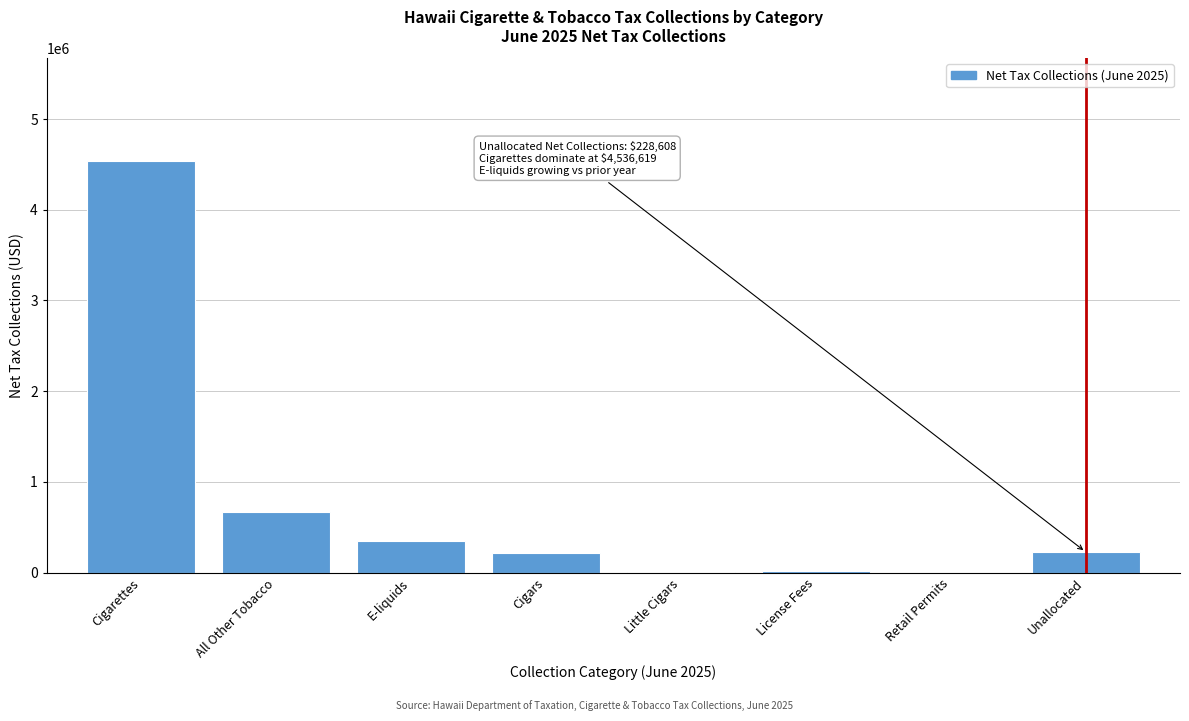

What is the greatest value displayed?

4536619.2